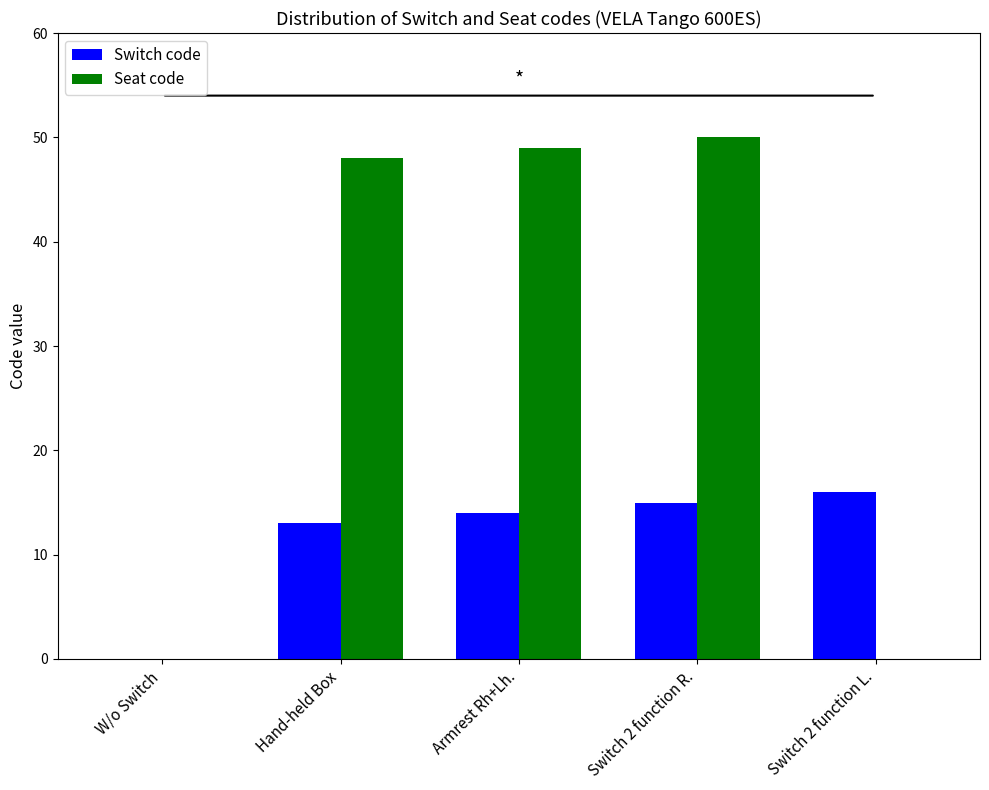

Count the number of categories in the chart.

5